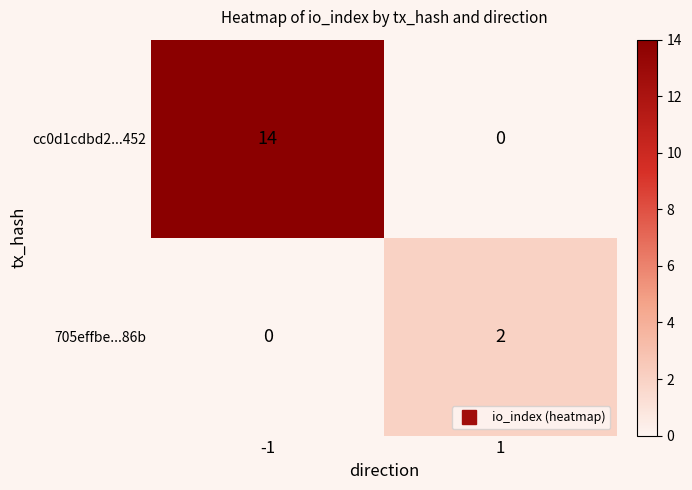

What is the sum of all cc0d1cdbd2...452 values?

14